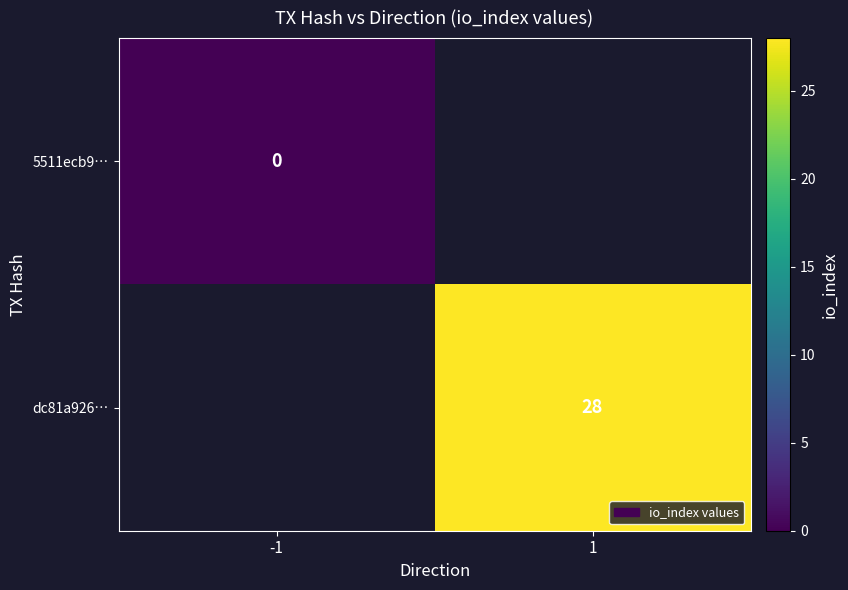

How many data points does each series have?

2